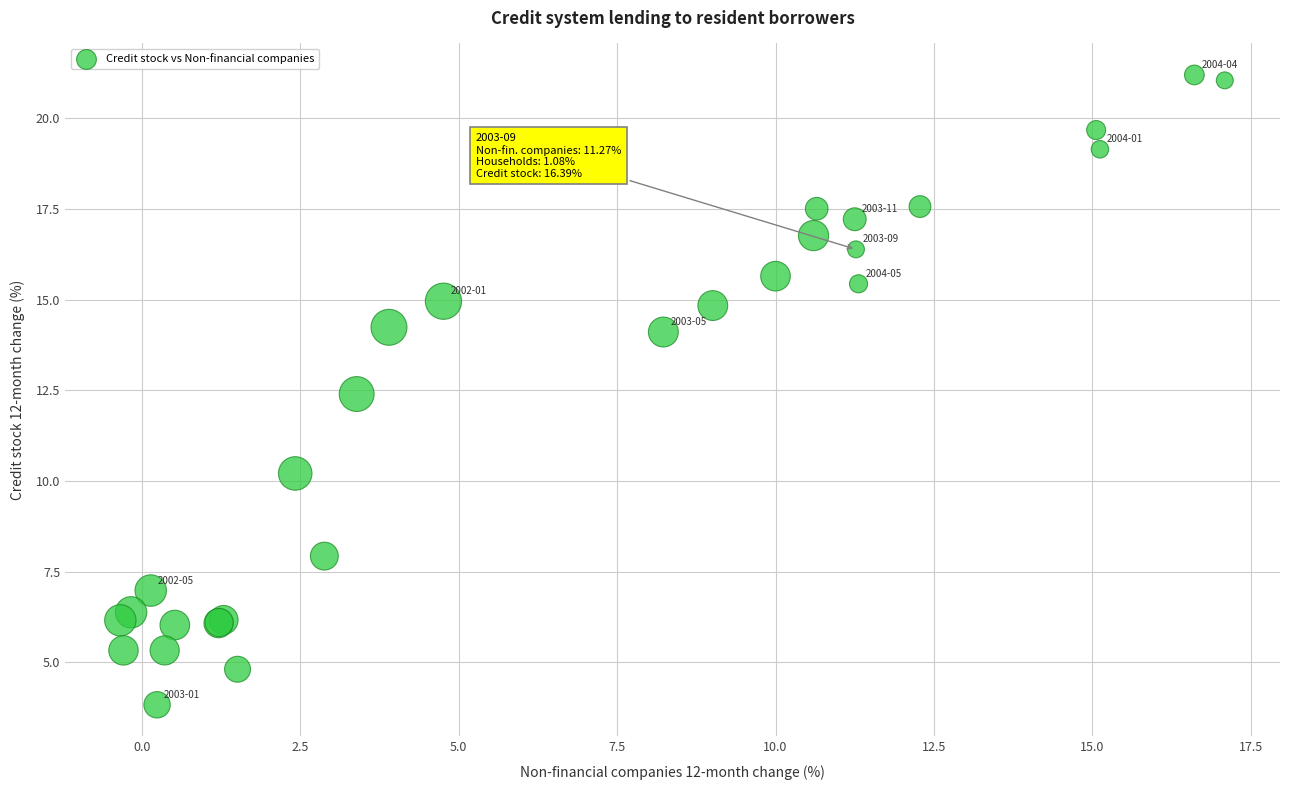

What Y value in the scatter plot is closest to 12?

12.4